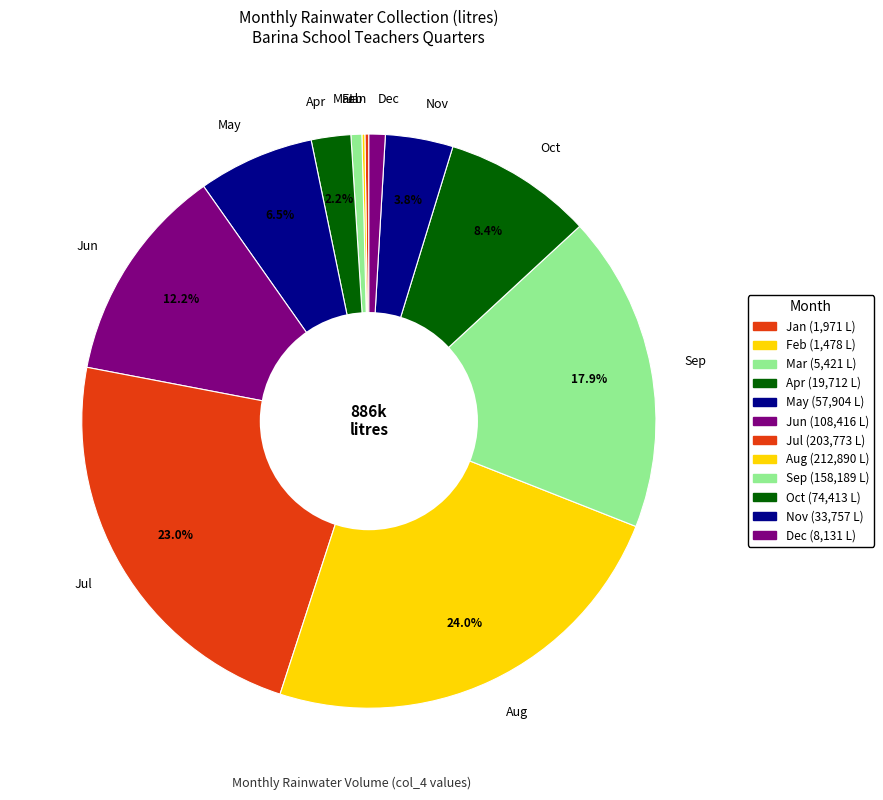

Which slice is the largest?

Aug